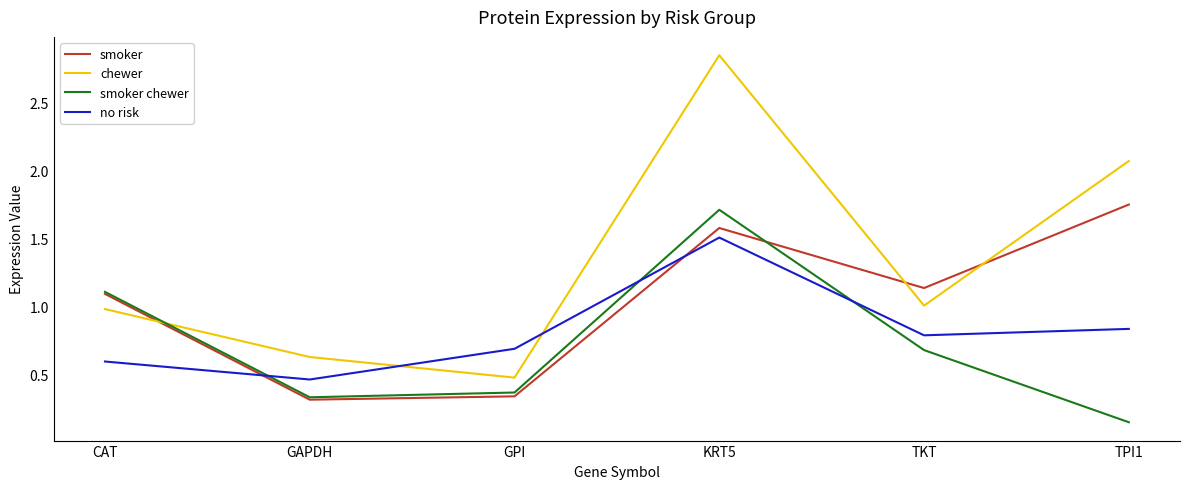

Does the chart have visible grid lines?

No